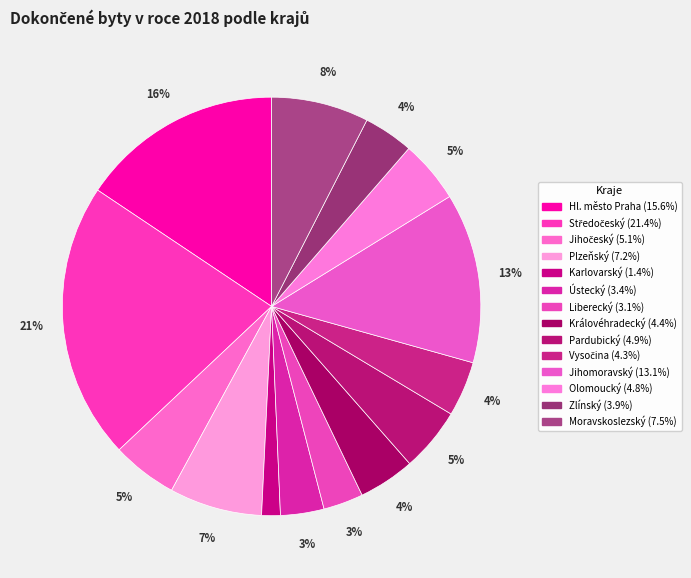

Is it true that Hl. město Praha is 16% of the pie?

True